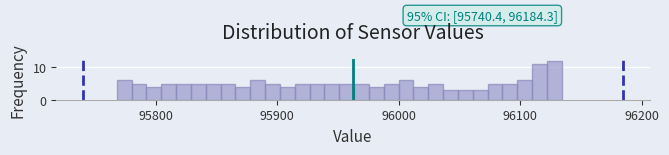

Read against the x-axis, roughly where is the centre of the tallest bar?

96130